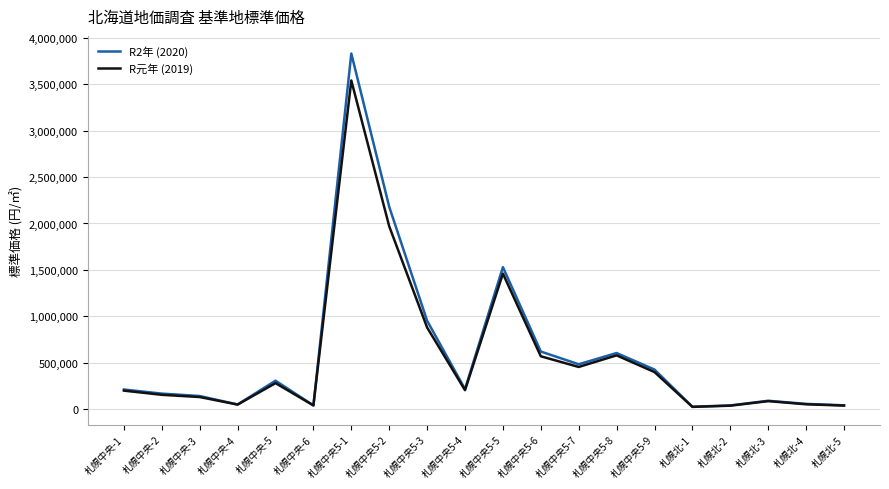

Which series changed the most between 札幌中央5-5 and 札幌中央5-7?

R2年 (2020)